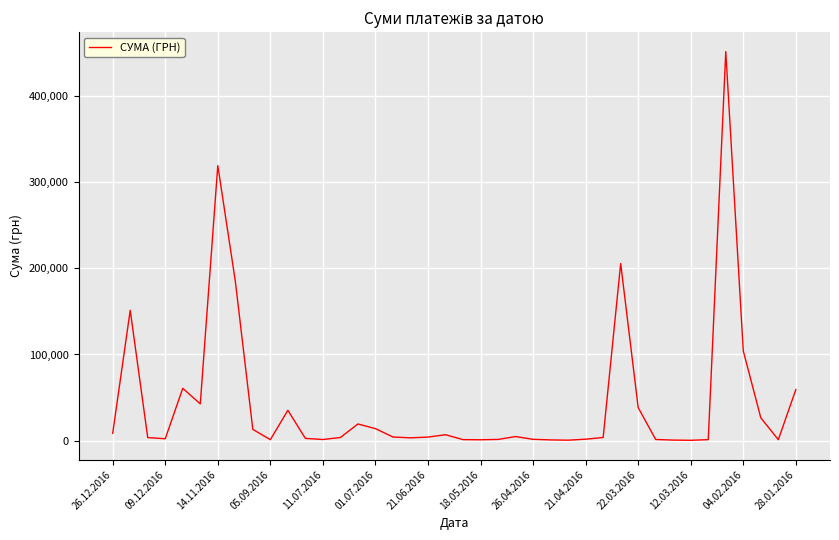

How many distinct data groups are displayed?

1